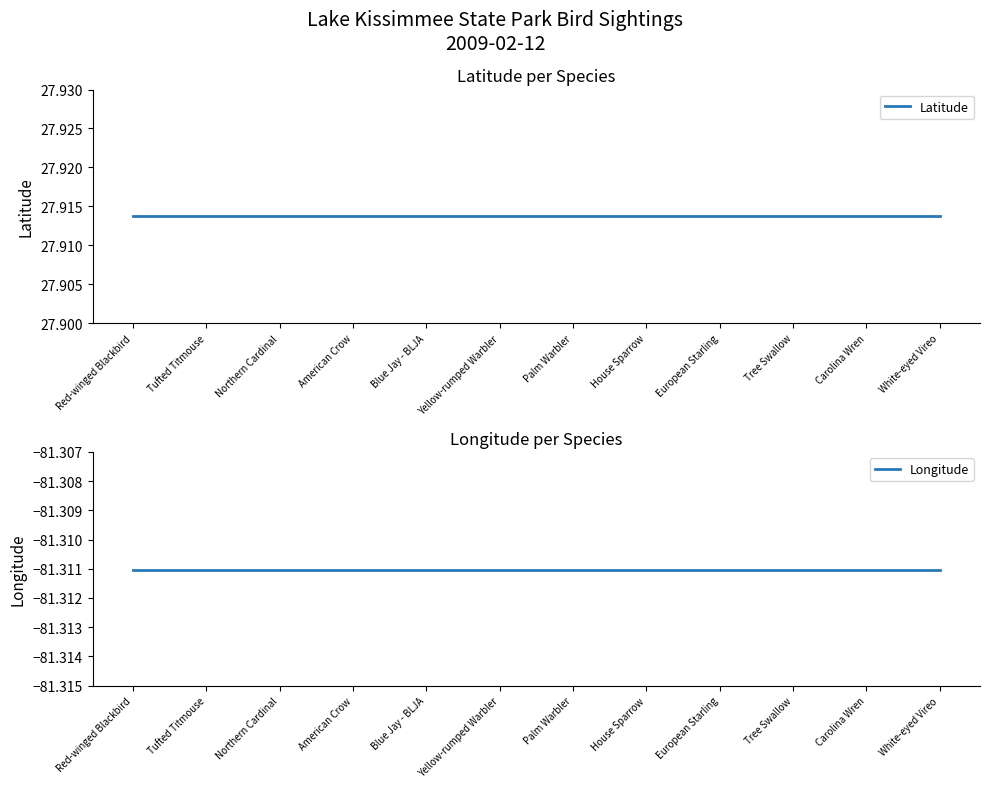

Is the value of Latitude at Northern Cardinal greater than the value of Longitude at Northern Cardinal?

Yes